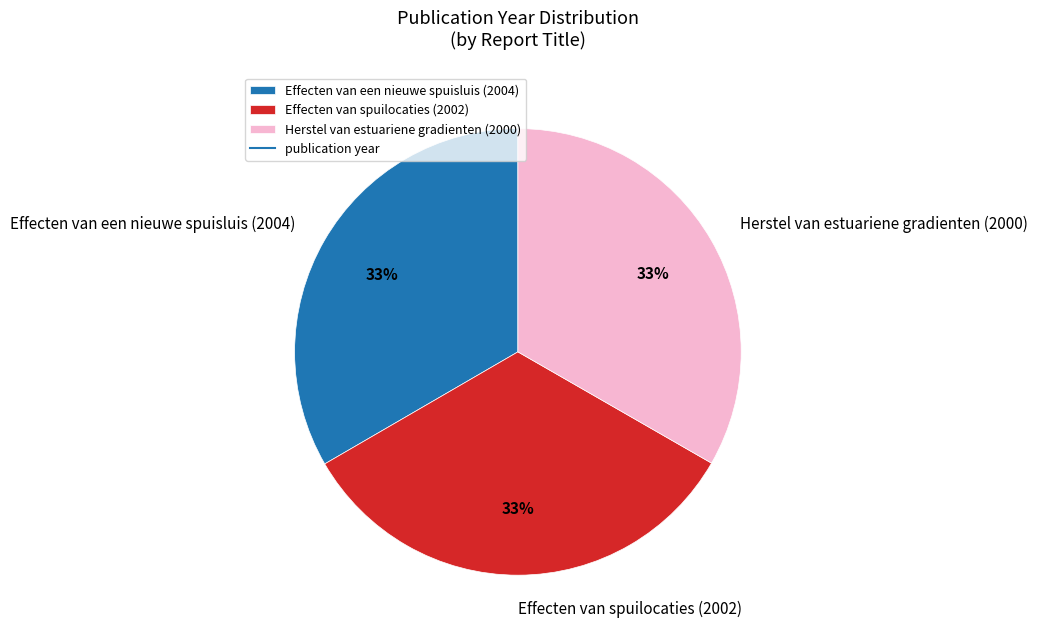

The Effecten van spuilocaties (2002) slice represents 47% of the pie. True or false?

False